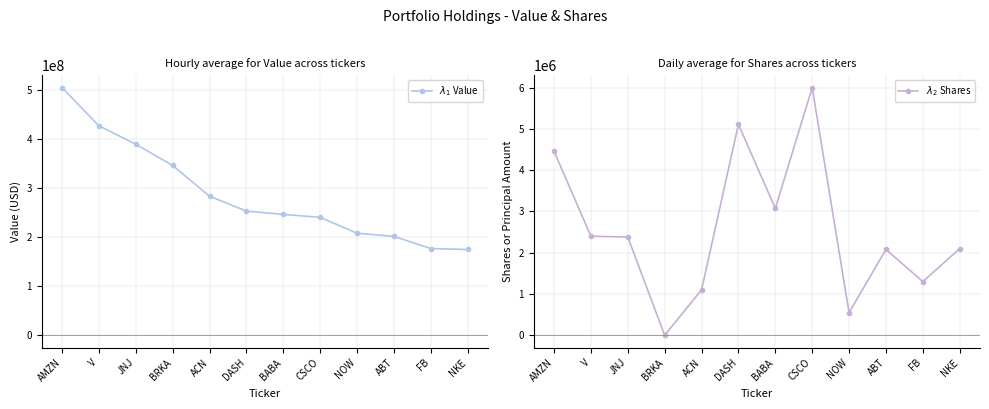

Reading left to right, extract all data points from this chart.

$\lambda_1$ Value: AMZN=503980000	V=426360000	JNJ=388797000	BRKA=345500000	ACN=283030000	DASH=252716000	BABA=245928000	CSCO=240000000	NOW=207686000	ABT=201261000	FB=176384000	NKE=174552000
$\lambda_2$ Shares: AMZN=4460000	V=2400000	JNJ=2380000	BRKA=850	ACN=1100000	DASH=5110532	BABA=3074483	CSCO=6000000	NOW=550000	ABT=2080000	FB=1300000	NKE=2100000